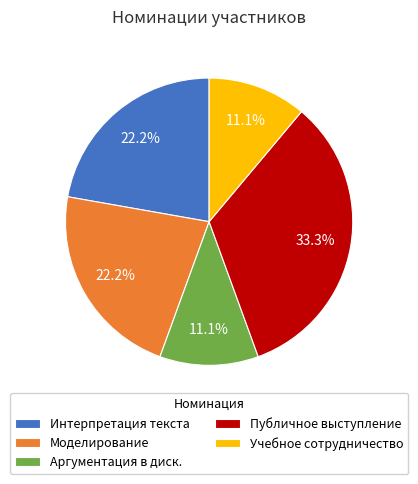

How many segments does this pie chart have?

5